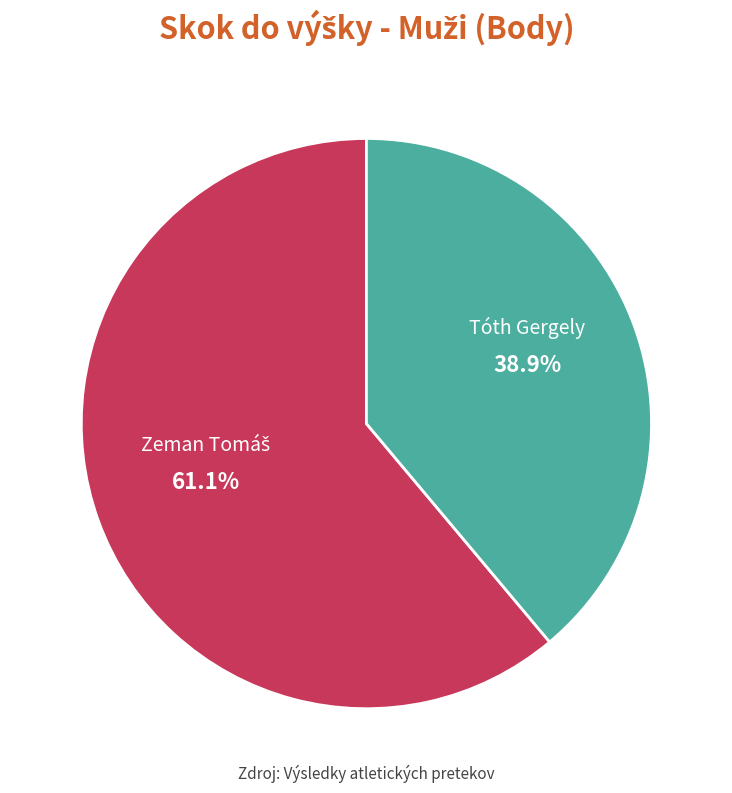

What is the smallest slice in the pie chart?

Tóth Gergely